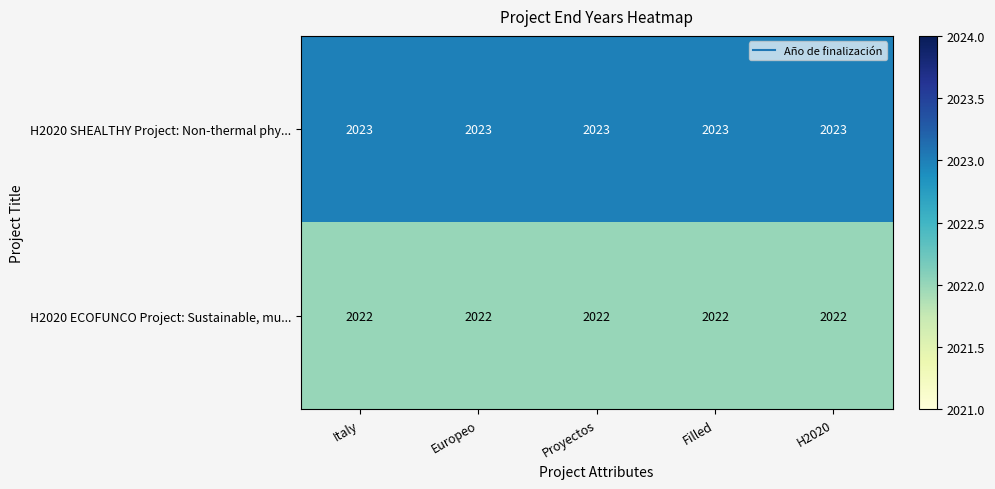

What is the average value of the H2020 ECOFUNCO Project: Sustainable, mu... series?

2022